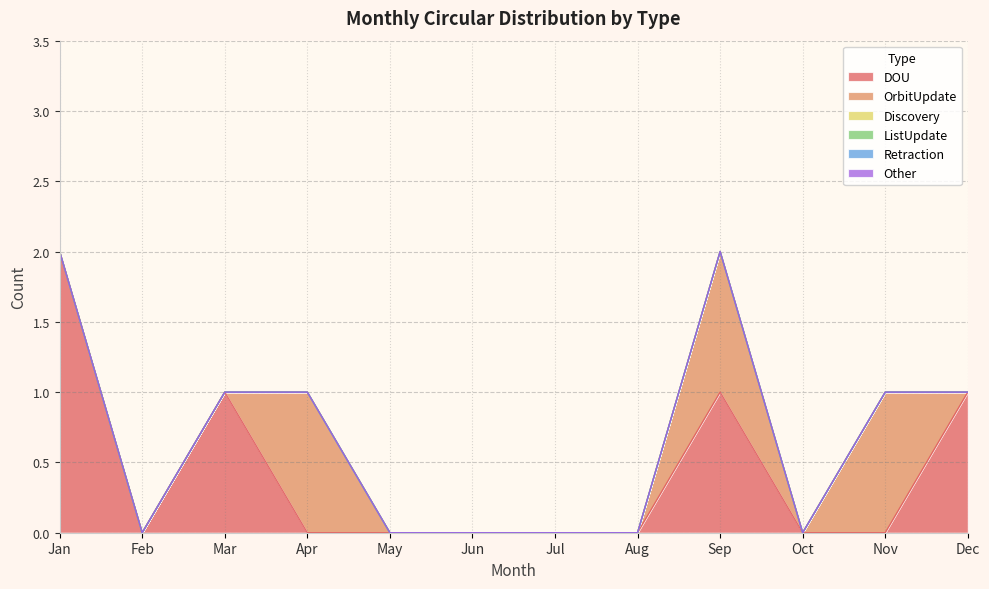

How many values in OrbitUpdate are above zero?

3